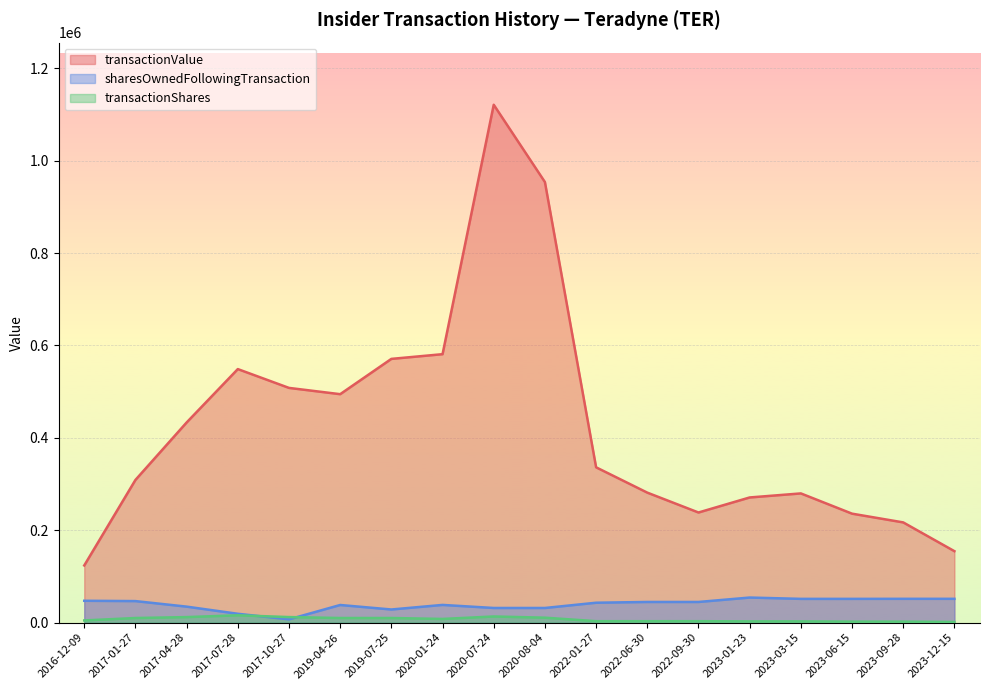

True or false: transactionValue has more than 2 points higher than both neighbors.

True